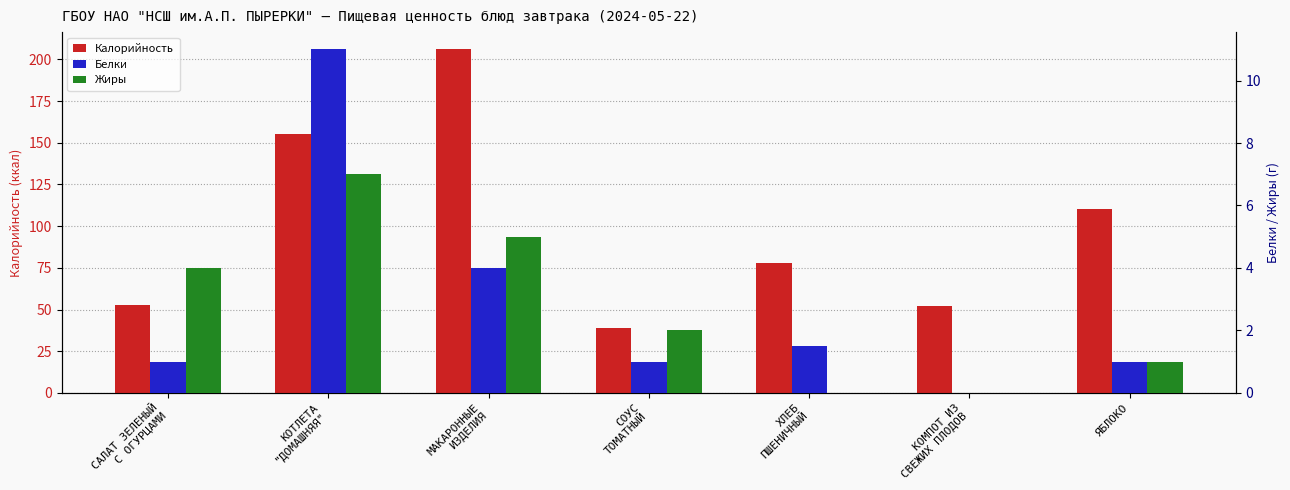

How many values in the Калорийность series exceed 78?

3